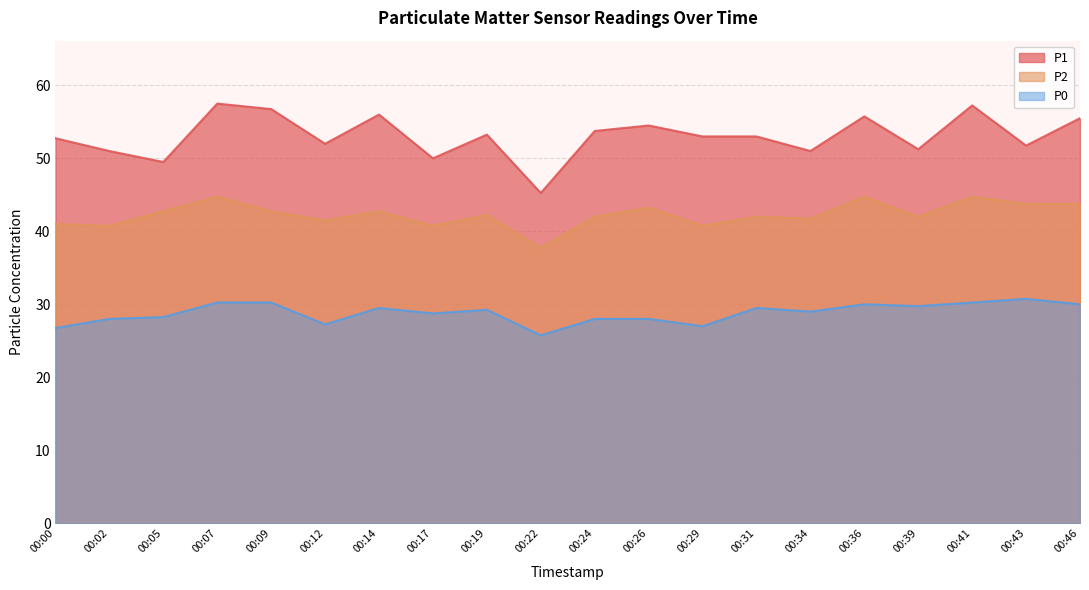

True or false: P1 and P0 intersect in this chart.

False